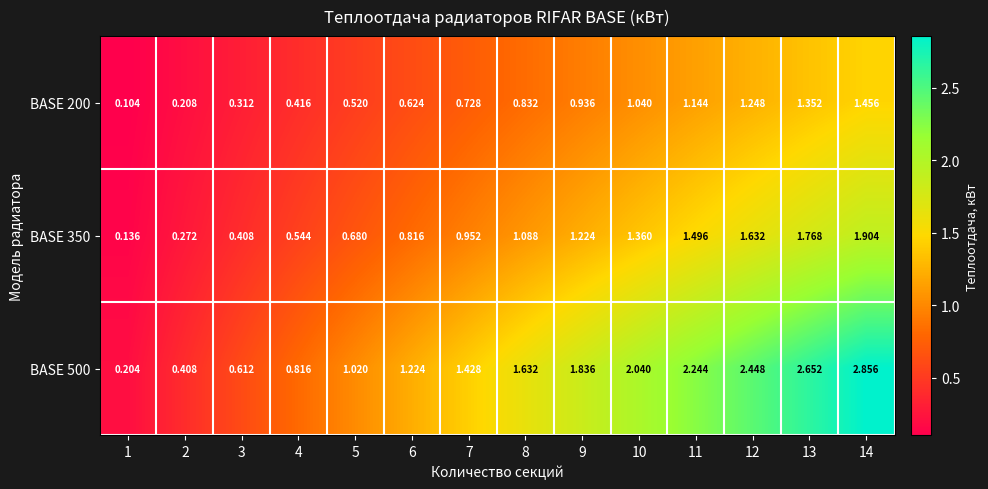

List the series in order of their peak value, highest first.

BASE 500, BASE 350, BASE 200